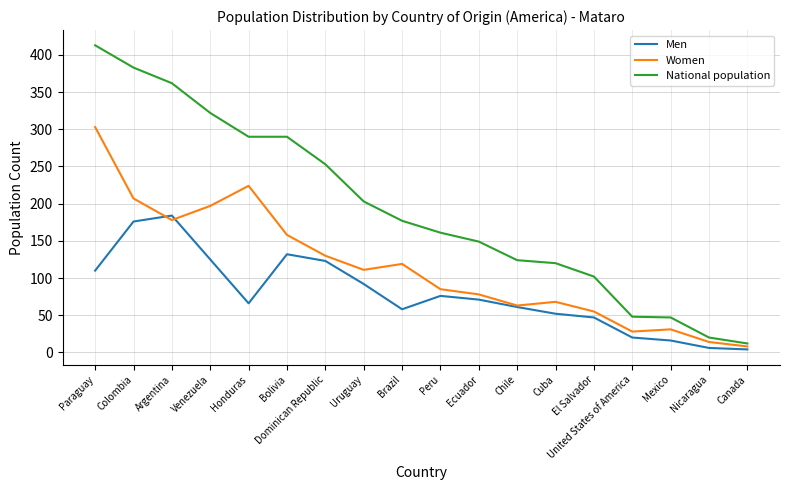

What are all the series names shown in the legend?

Men, Women, National population